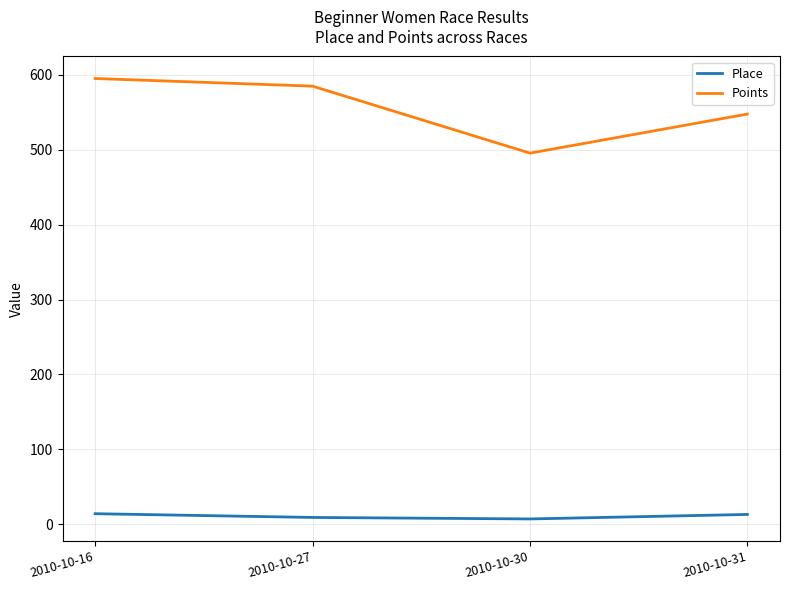

True or false: Place has more than 1 interior local peaks.

False